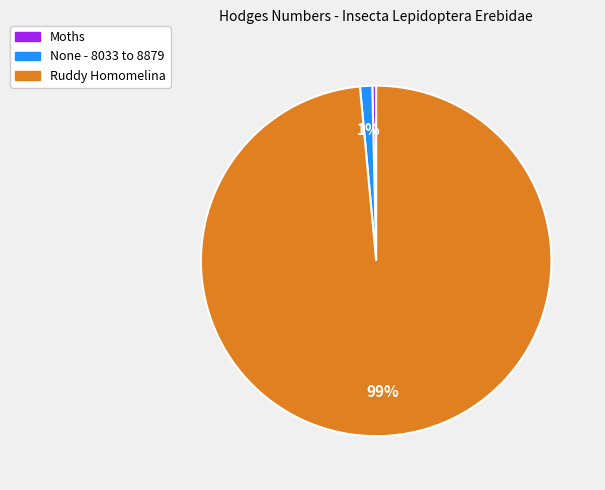

Count the number of slices in the pie.

3